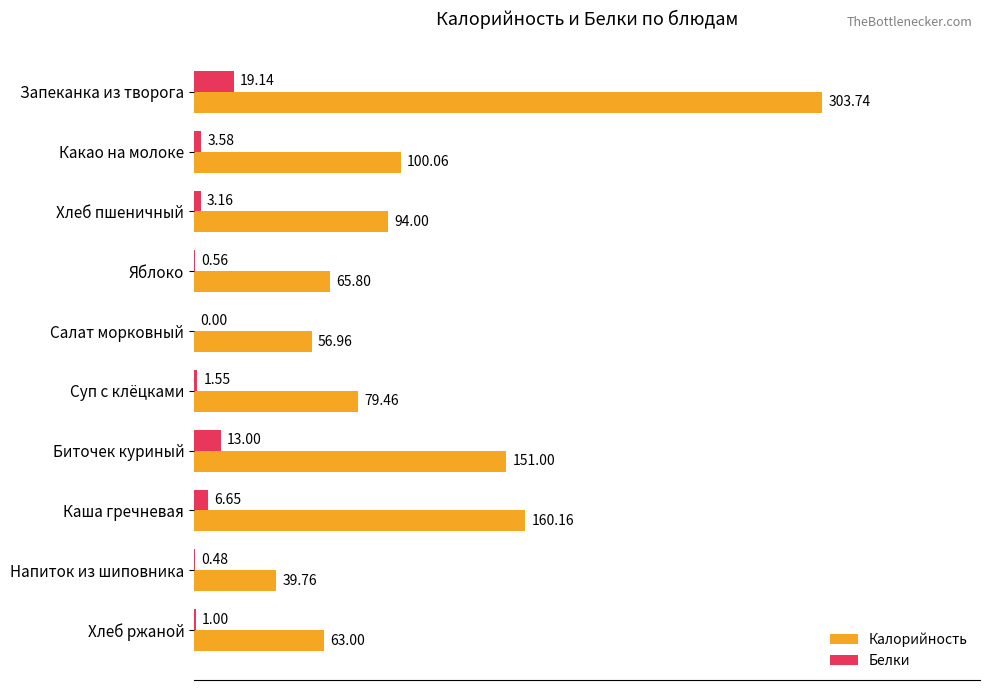

At which label is Калорийность closest to 171?

Каша гречневая